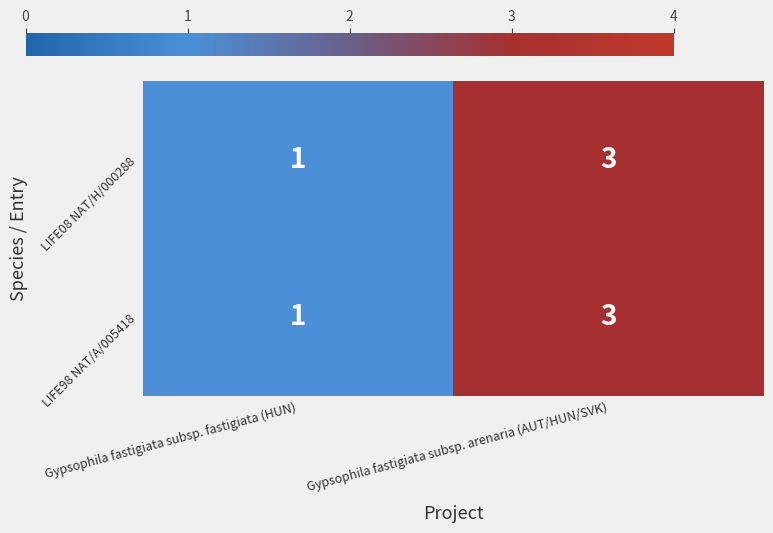

Which label corresponds to the largest value in the chart?

Gypsophila fastigiata subsp. arenaria (AUT/HUN/SVK)